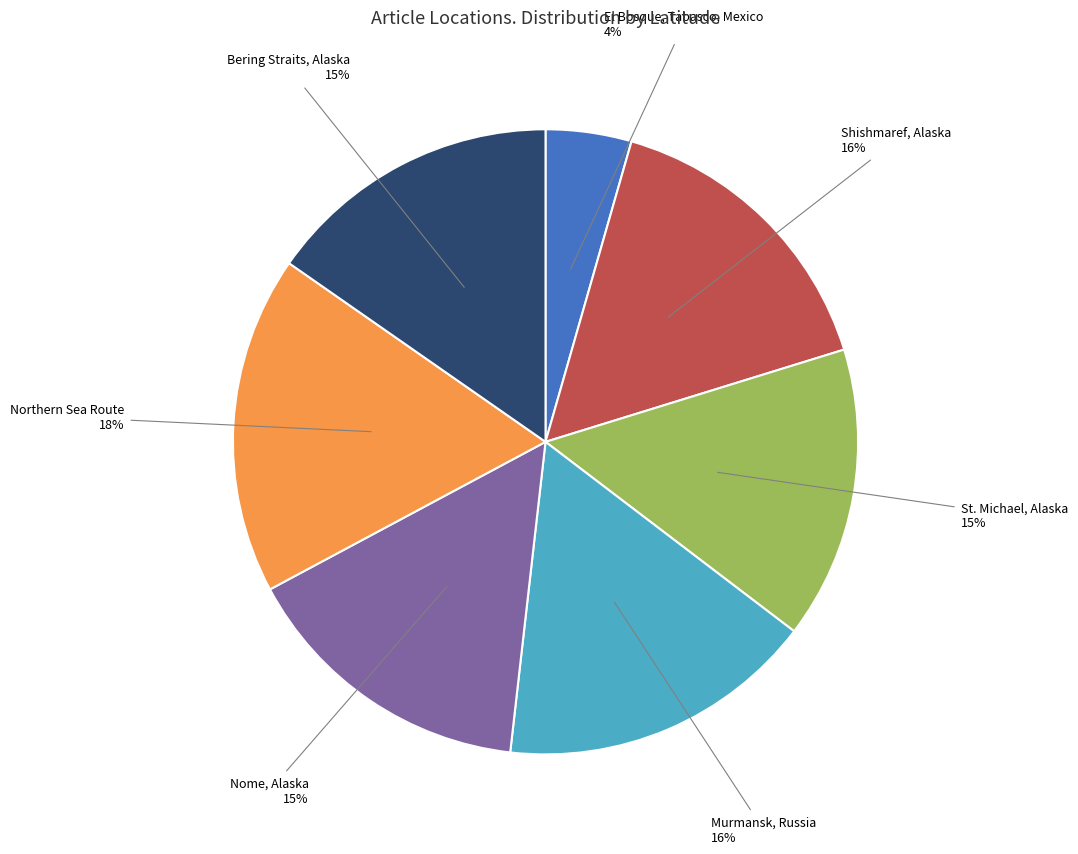

To the nearest percent, what is the average slice percentage?

14%